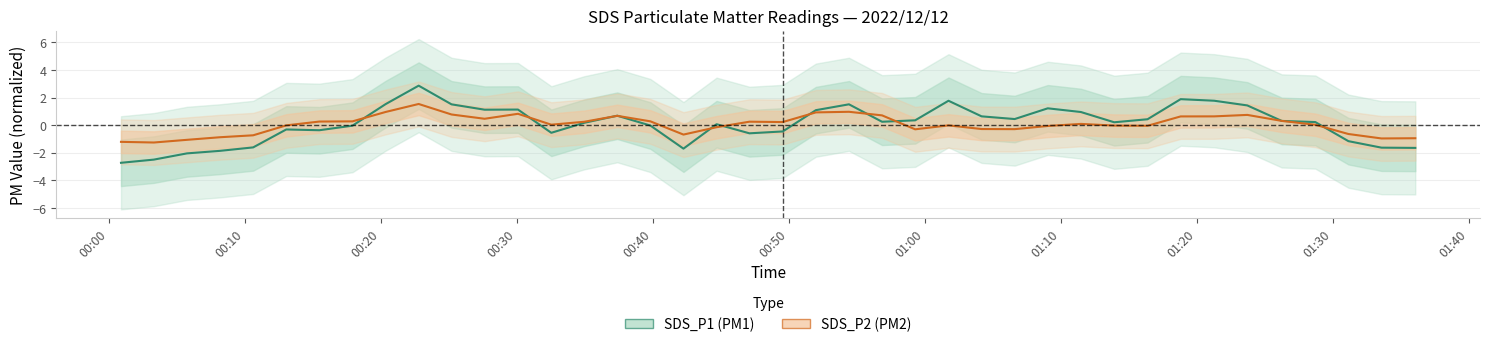

True or false: SDS_P1 has more than 0 points higher than both neighbors.

True